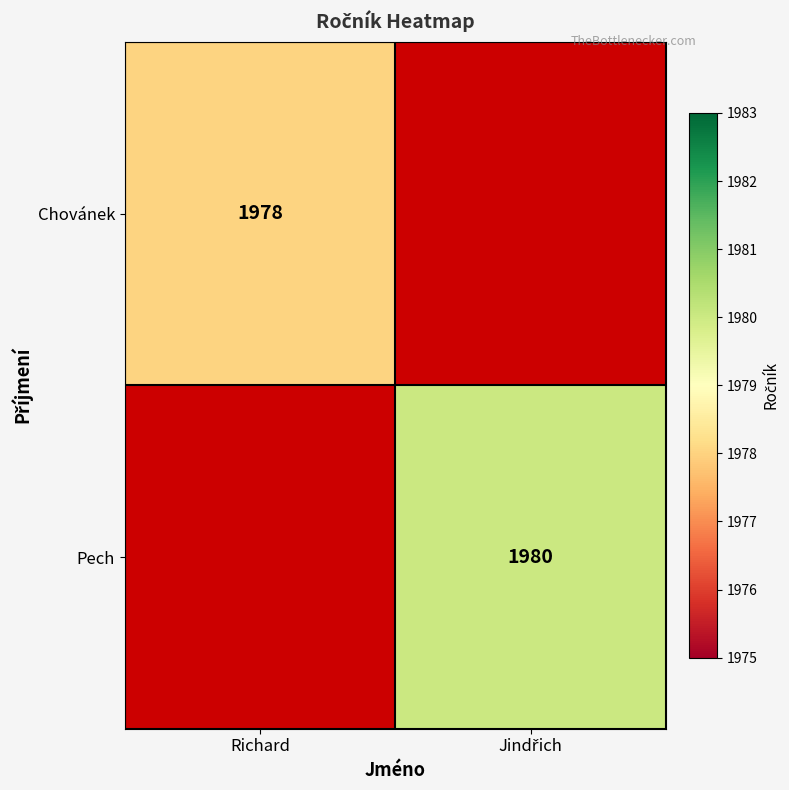

Is it true that Chovánek equals 1978 at Richard?

True